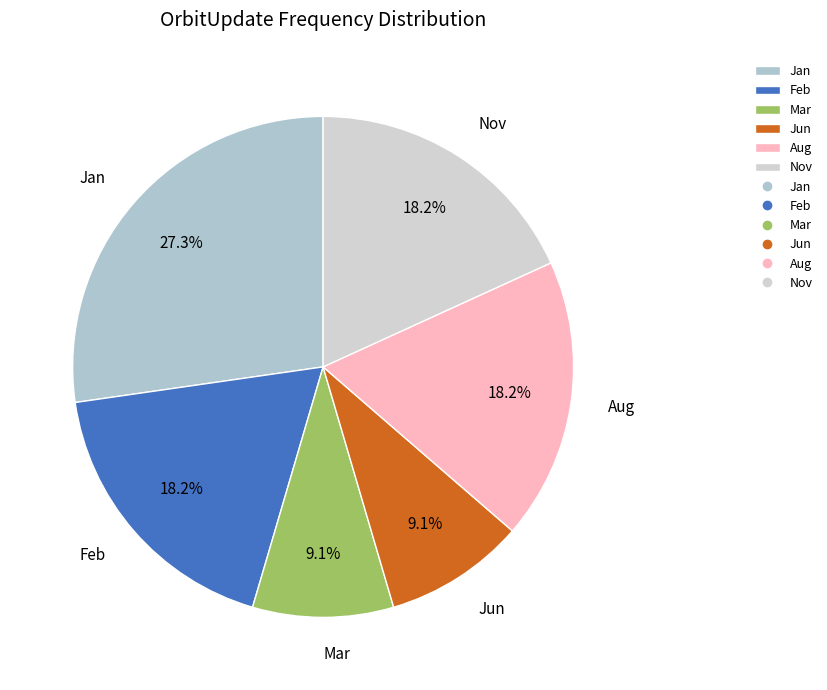

What is the ratio of the value at Aug to the value at Jan?

0.7